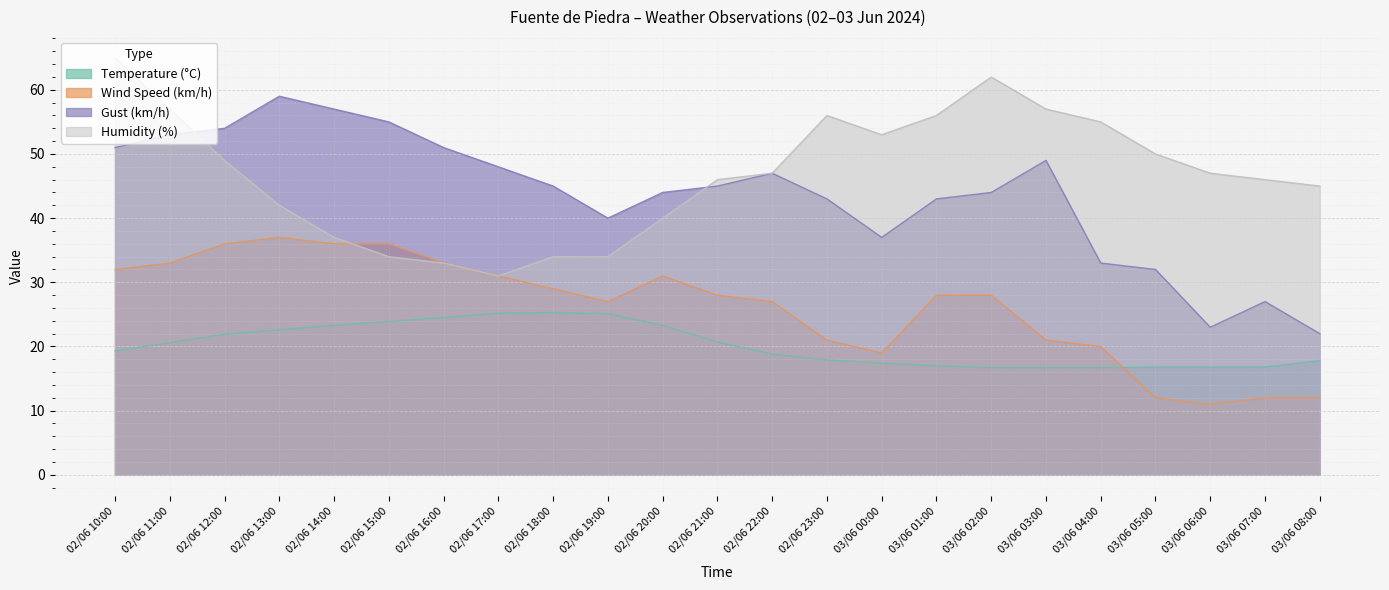

How many times do Humidity (%) and Gust (km/h) cross each other?

2